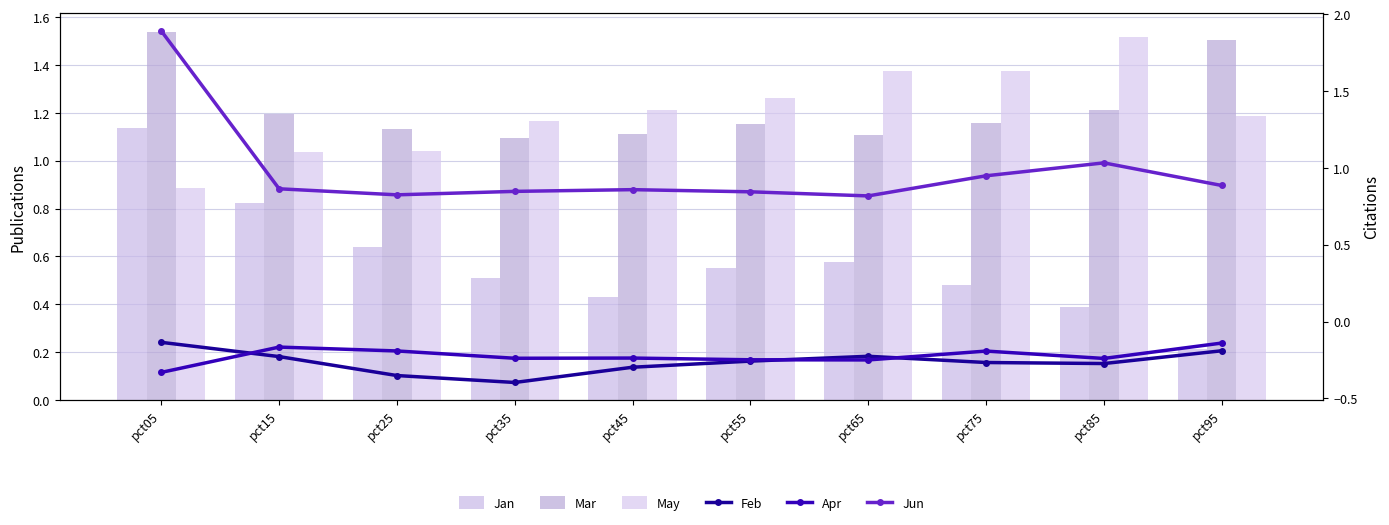

What is the value of the May bar at the 8th from the left?

1.4